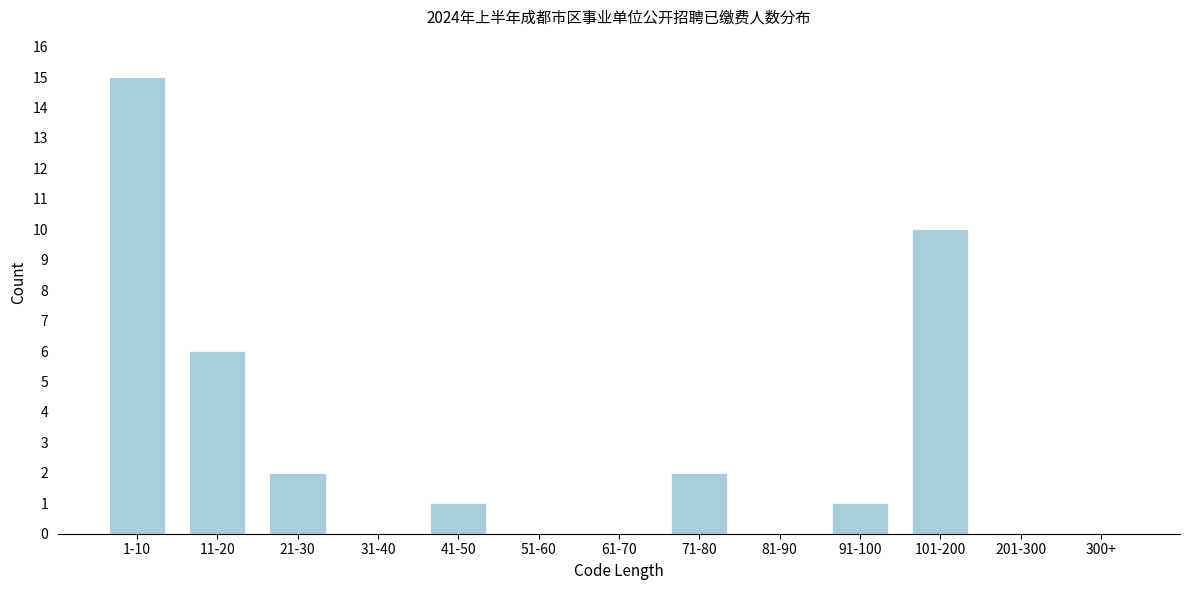

Reading left to right, extract all data points from this chart.

1-10=15	11-20=6	21-30=2	31-40=0	41-50=1	51-60=0	61-70=0	71-80=2	81-90=0	91-100=1	101-200=10	201-300=0	300+=0